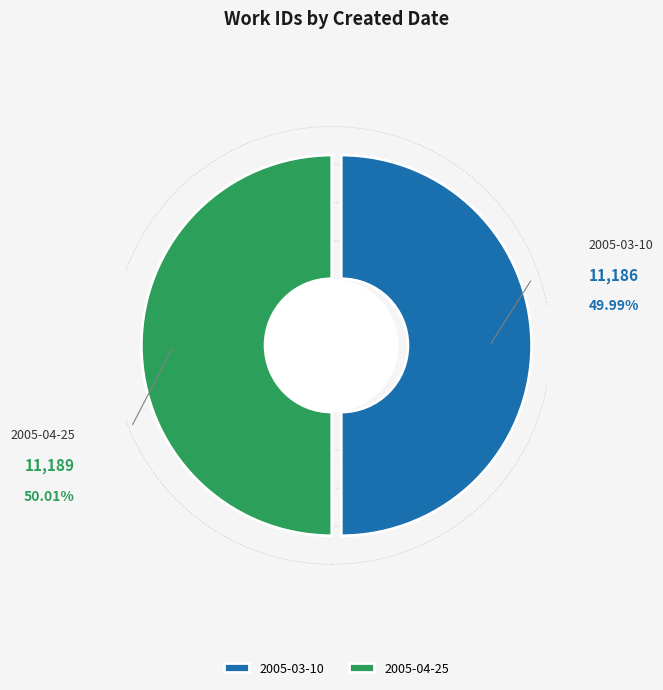

What percentage is the 2005-03-10 slice, to the nearest percent?

50%